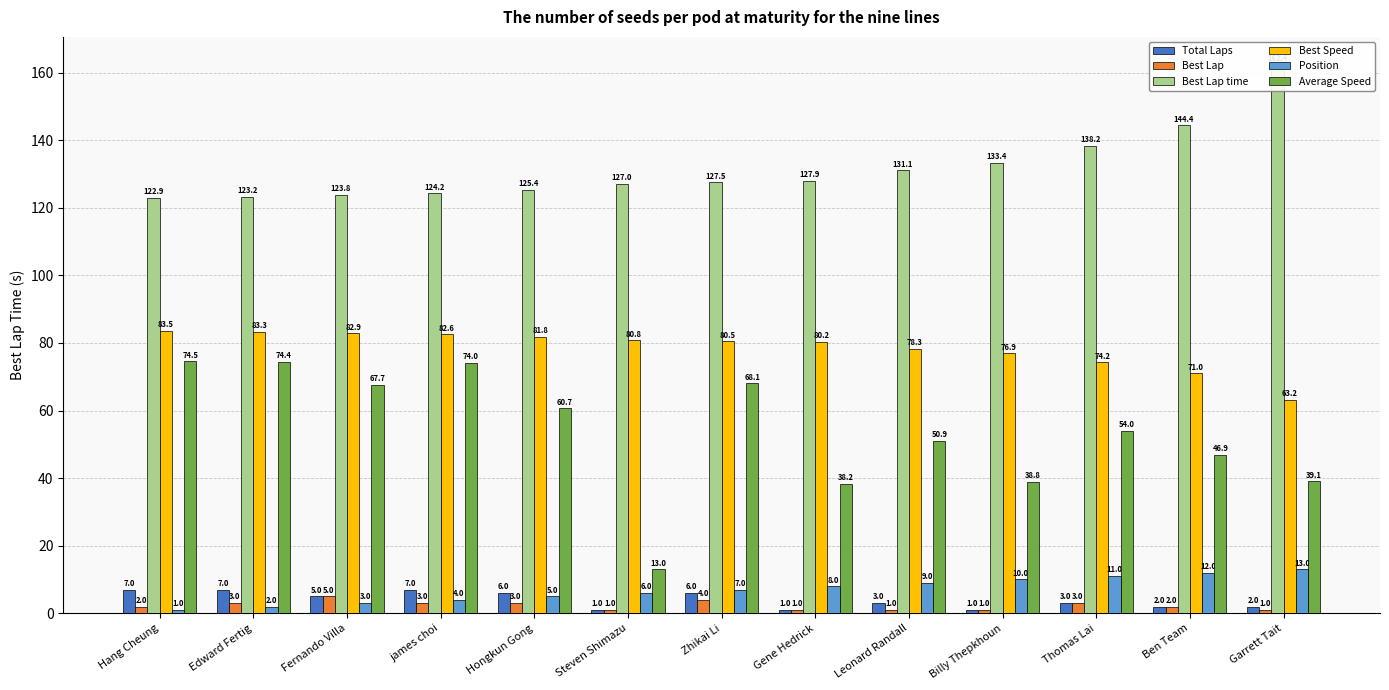

What is the difference between the second highest and minimum values in the Best Lap time series?

21.5